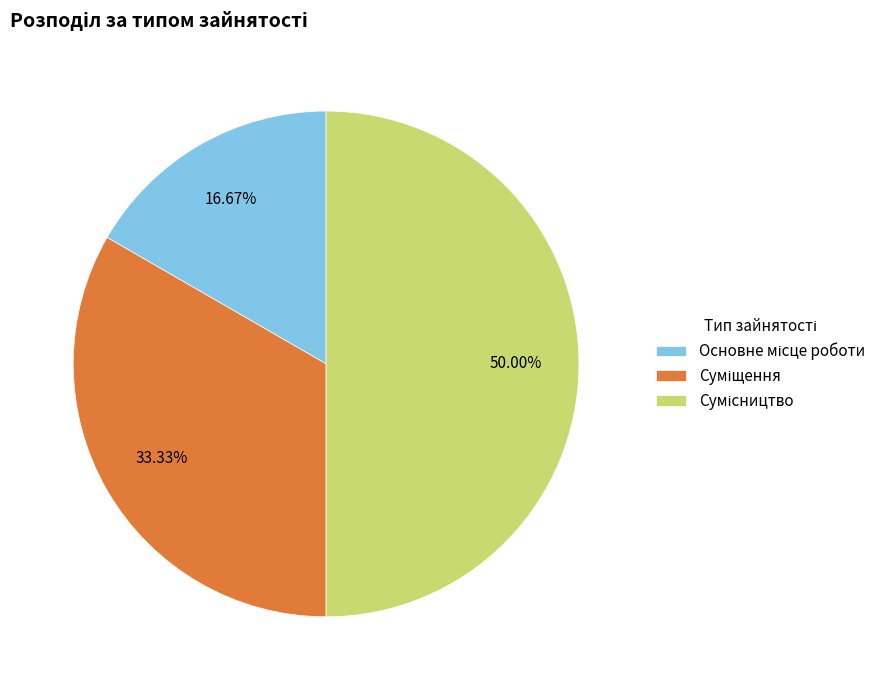

How many slices are in this pie chart?

3